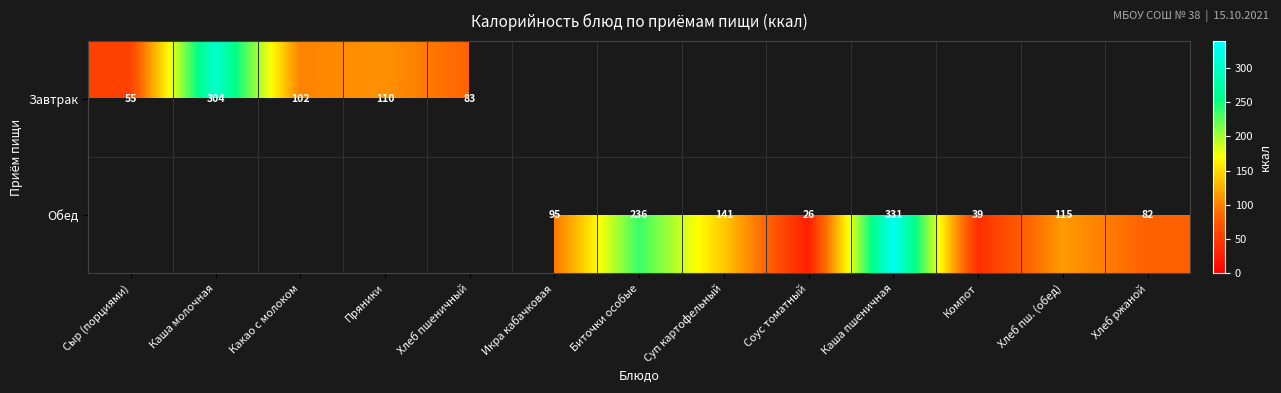

True or false: Обед has a value of 189 at Каша пшеничная.

False